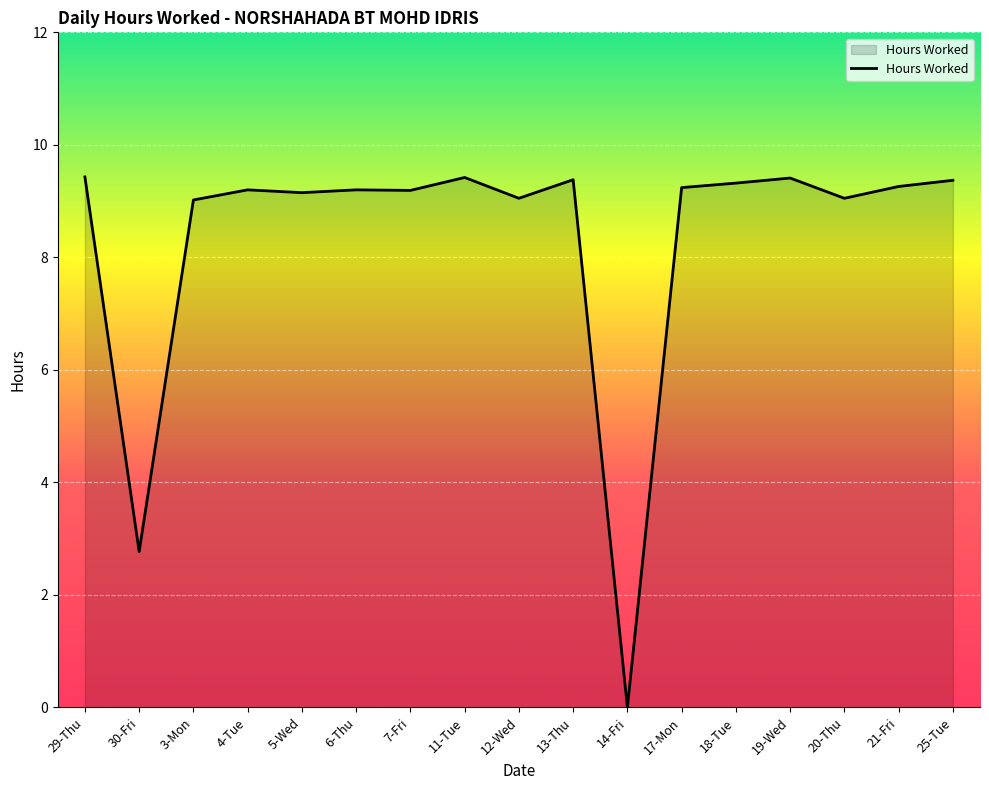

What is the difference between the values at 3-Mon and 14-Fri?

9.0